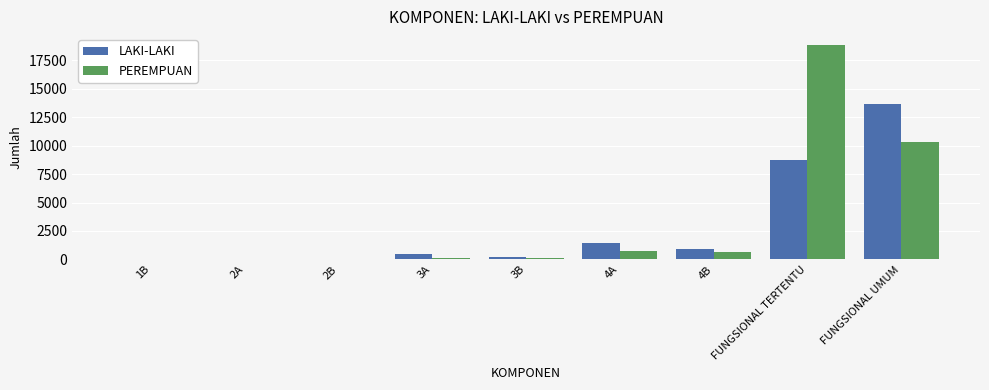

Where is LAKI-LAKI nearest to the value 6805?

FUNGSIONAL TERTENTU